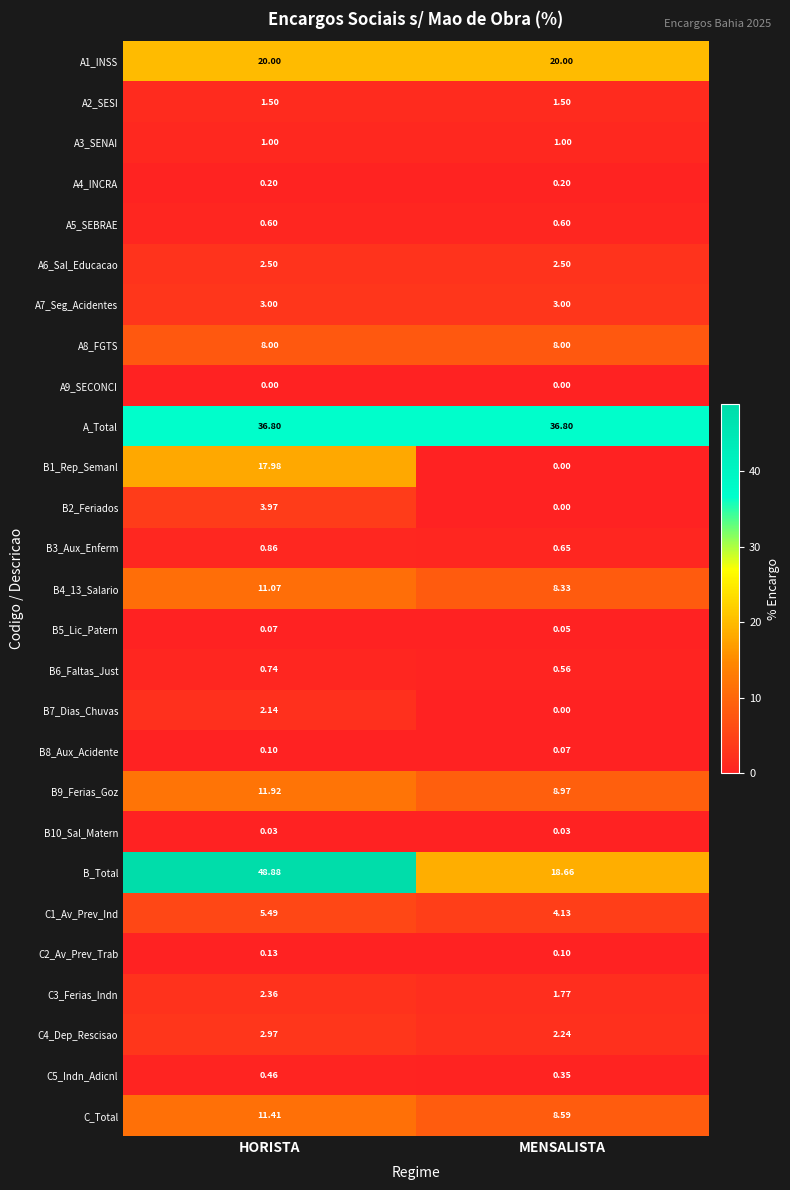

What is the difference between the highest and lowest values at HORISTA?

48.9